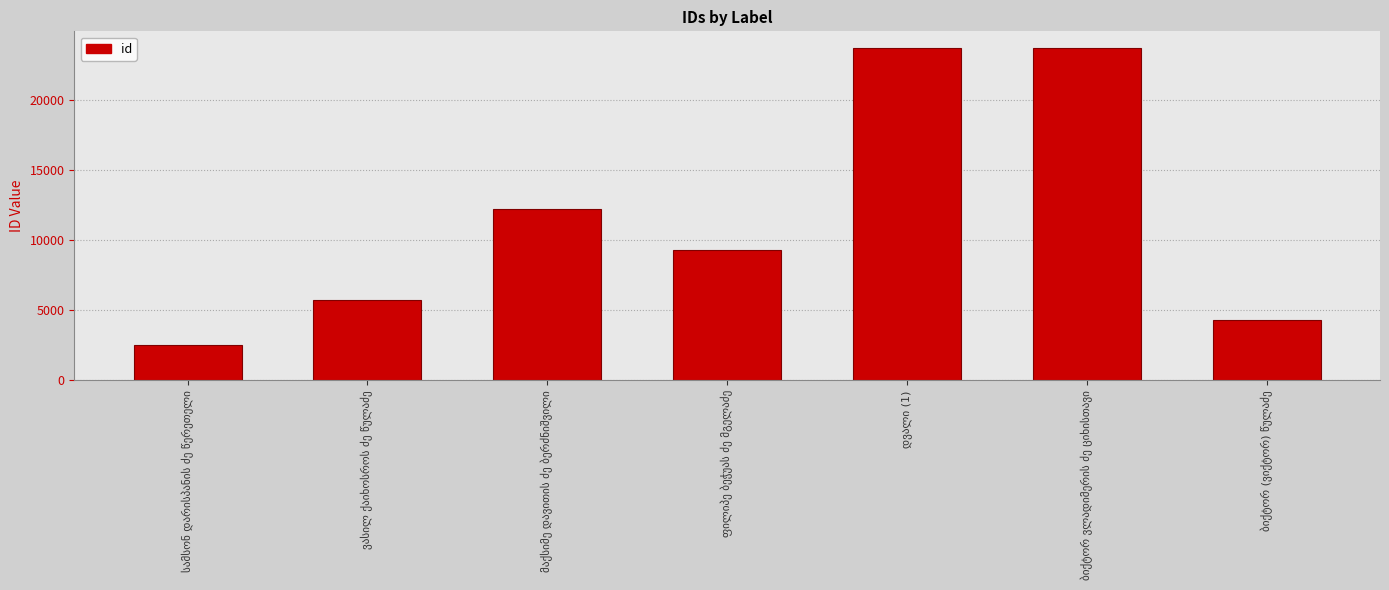

What is the greatest value displayed?

23725